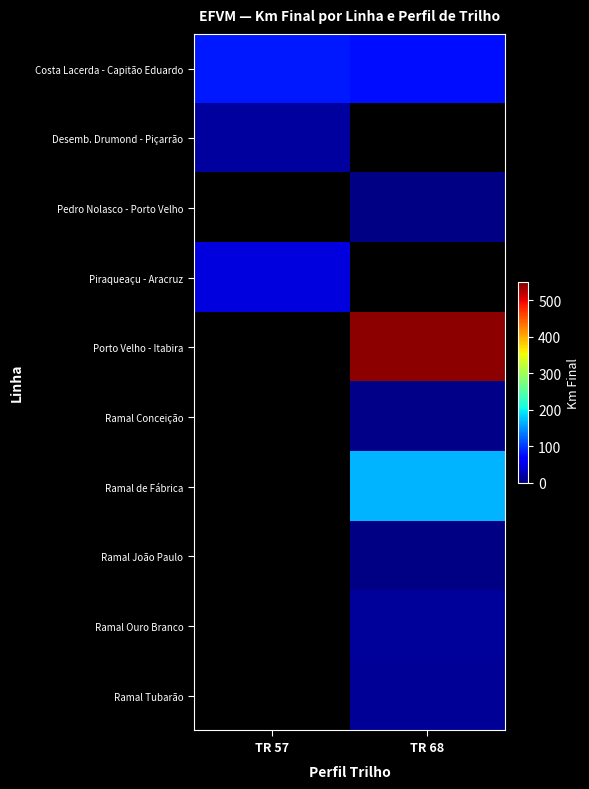

Reading left to right, list all the values displayed in this chart.

Costa Lacerda - Capitão Eduardo: TR 57=83.0	TR 68=76.5
Desemb. Drumond - Piçarrão: TR 57=16.1	TR 68=0.0
Pedro Nolasco - Porto Velho: TR 57=0.0	TR 68=3.0
Piraqueaçu - Aracruz: TR 57=47.0	TR 68=0.0
Porto Velho - Itabira: TR 57=0.0	TR 68=541.4
Ramal Conceição: TR 57=0.0	TR 68=5.6
Ramal de Fábrica: TR 57=0.0	TR 68=166.6
Ramal João Paulo: TR 57=0.0	TR 68=4.2
Ramal Ouro Branco: TR 57=0.0	TR 68=15.0
Ramal Tubarão: TR 57=0.0	TR 68=12.4